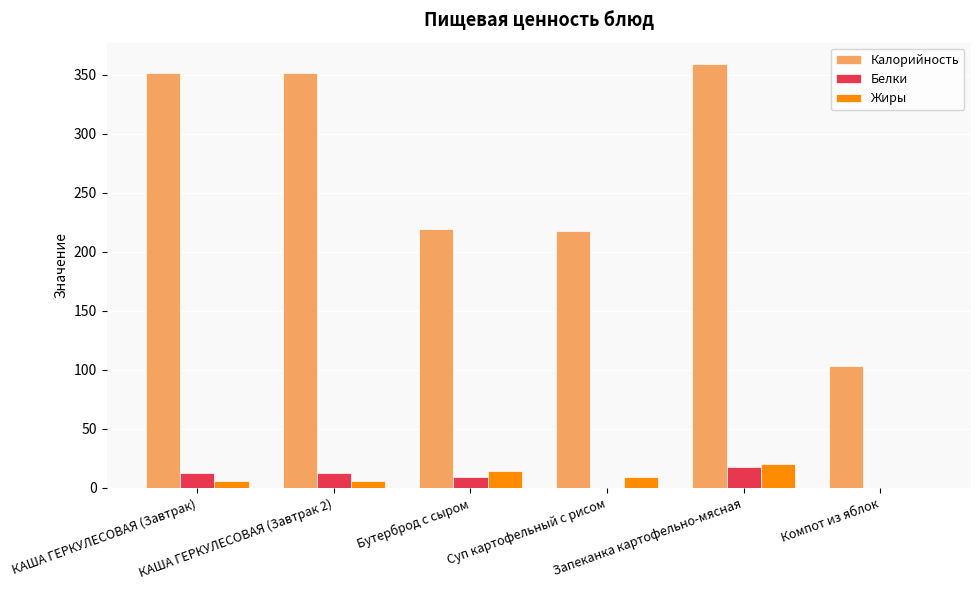

How many groups of bars are there?

6